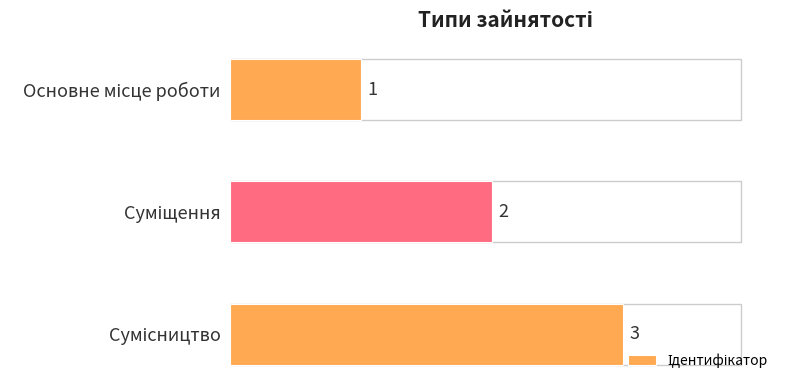

What is the sum of all values?

6